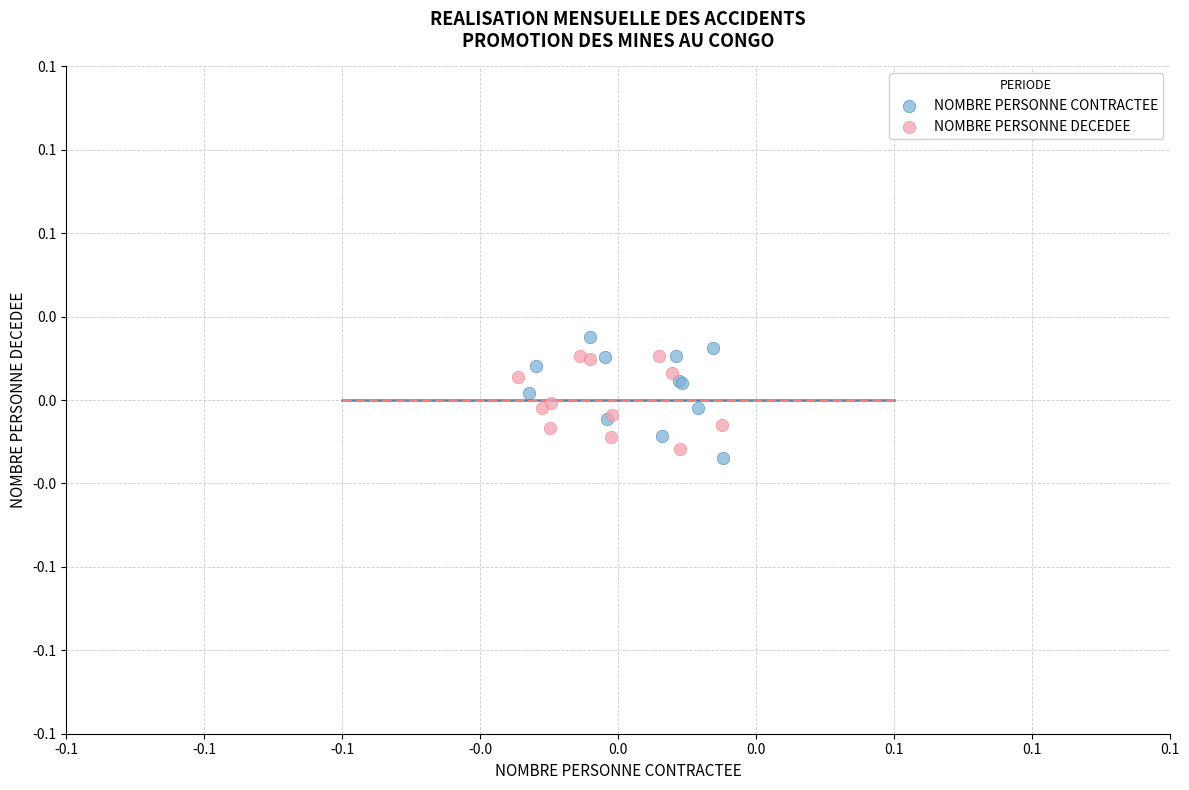

What are all the series names shown in the legend?

NOMBRE PERSONNE CONTRACTEE, NOMBRE PERSONNE DECEDEE